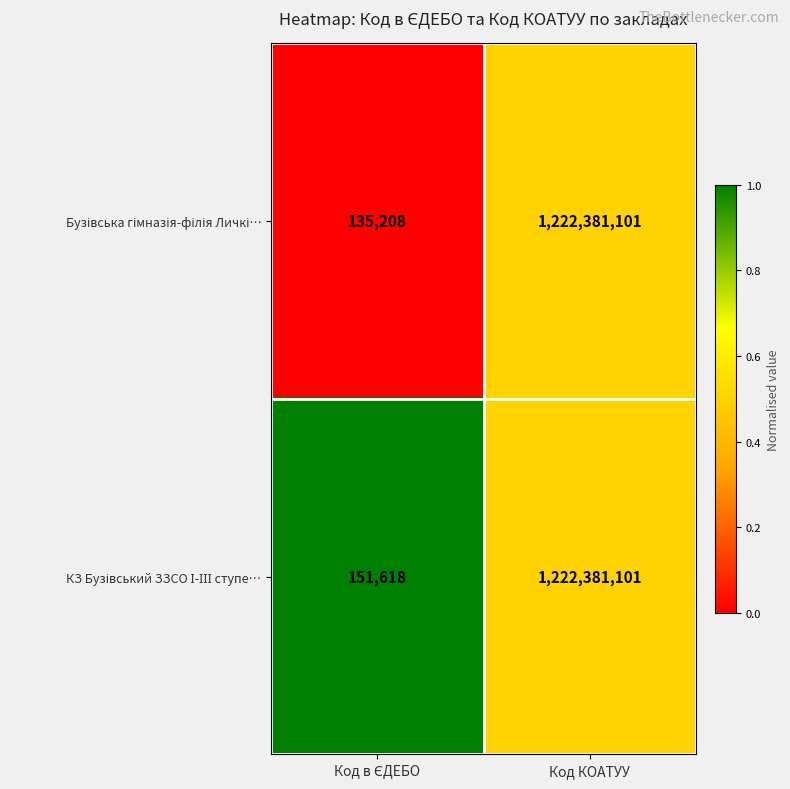

At which category is the sum across all series the highest?

Код КОАТУУ